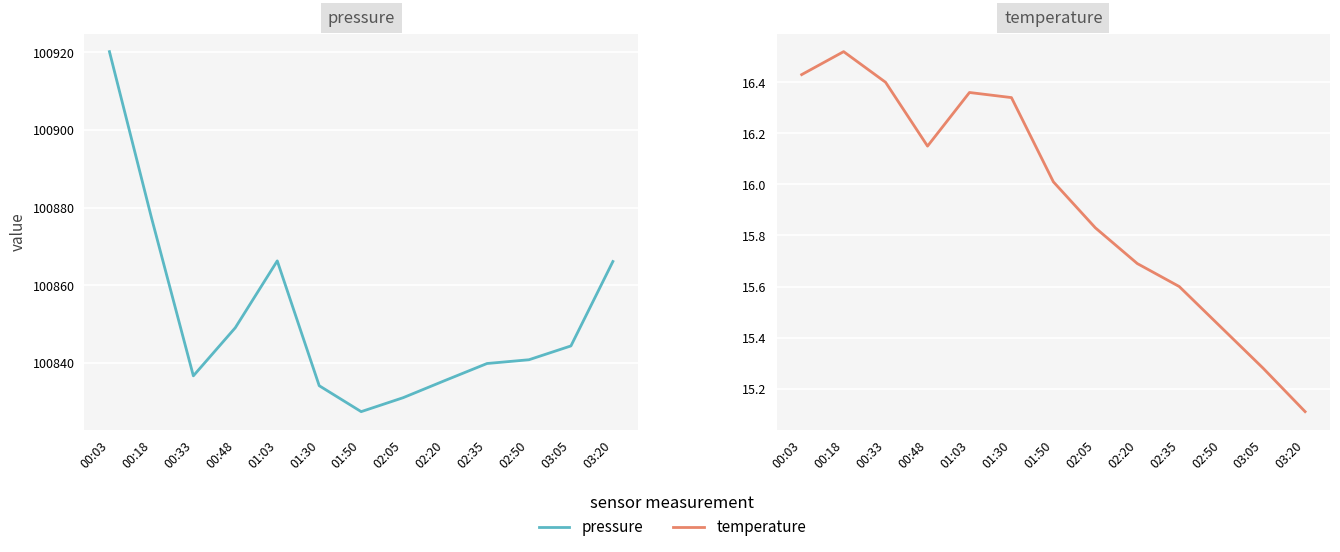

What is the difference between the maximum and minimum values in the pressure series?

92.8